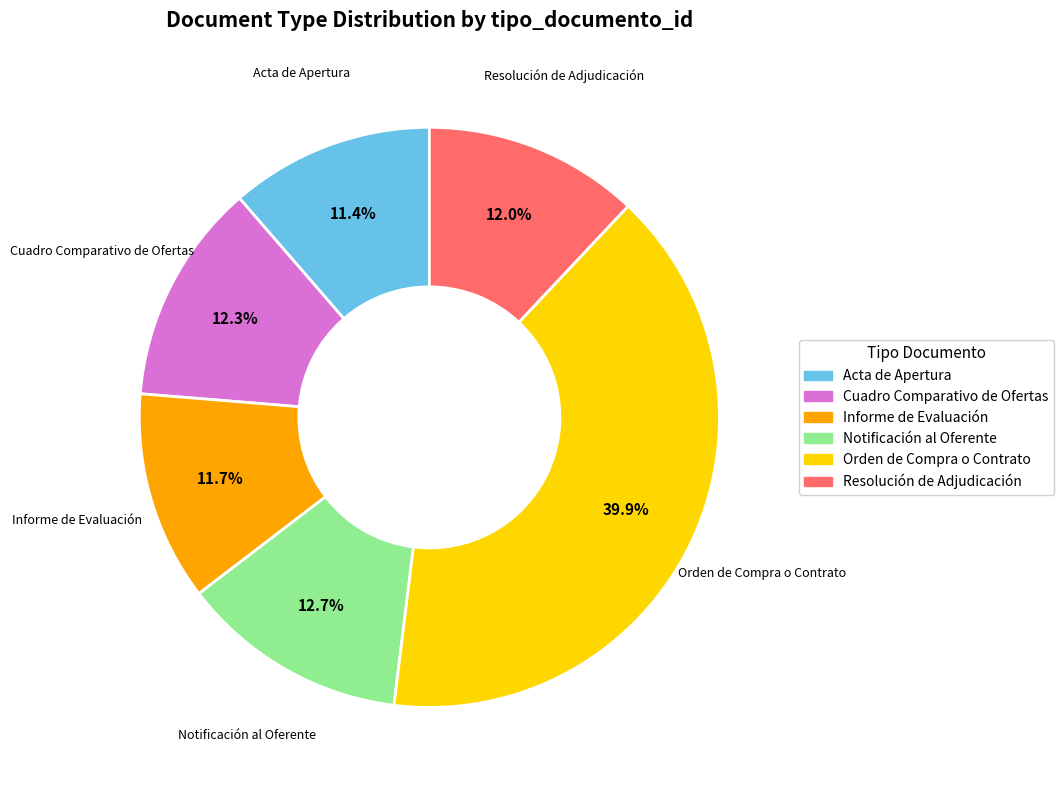

How many segments does this pie chart have?

6